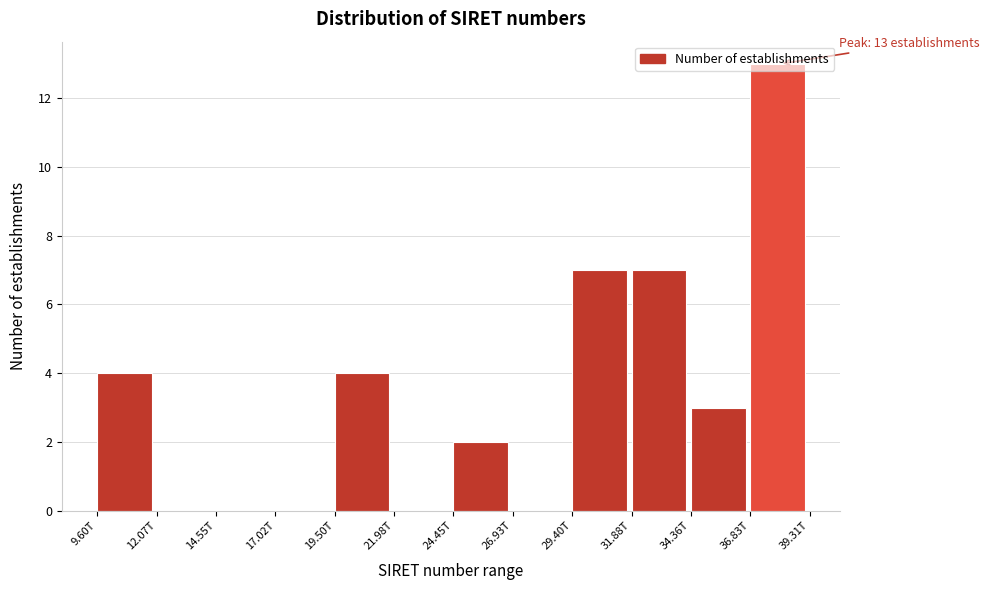

True or false: the data shows 0 at 12.07T.

True